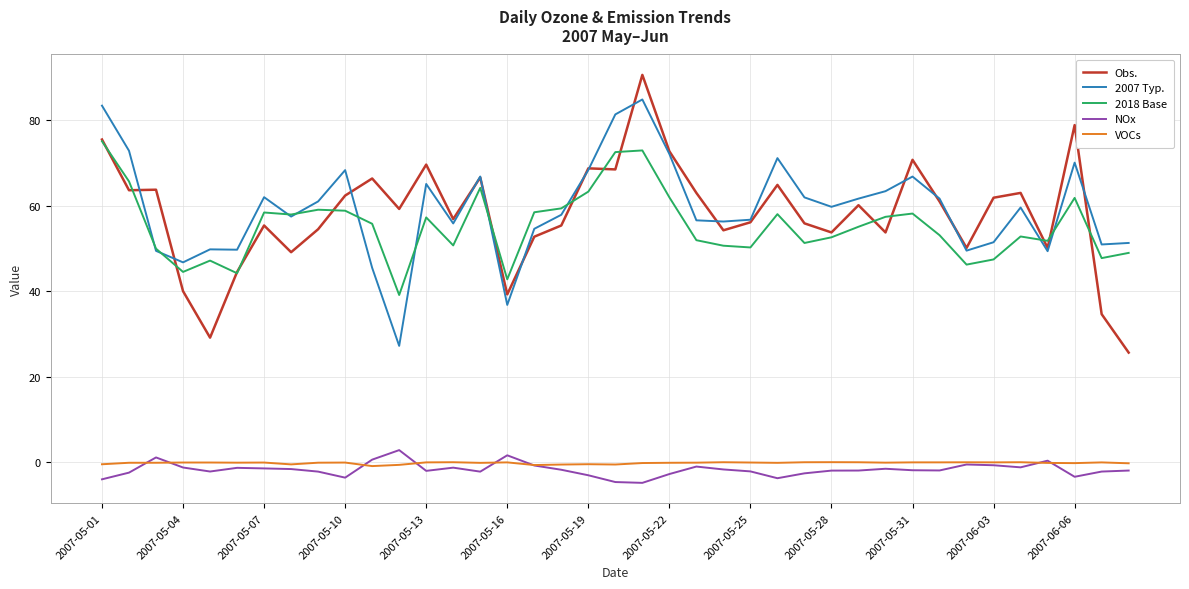

True or false: VOCs and 2018 Base cross at least once.

False